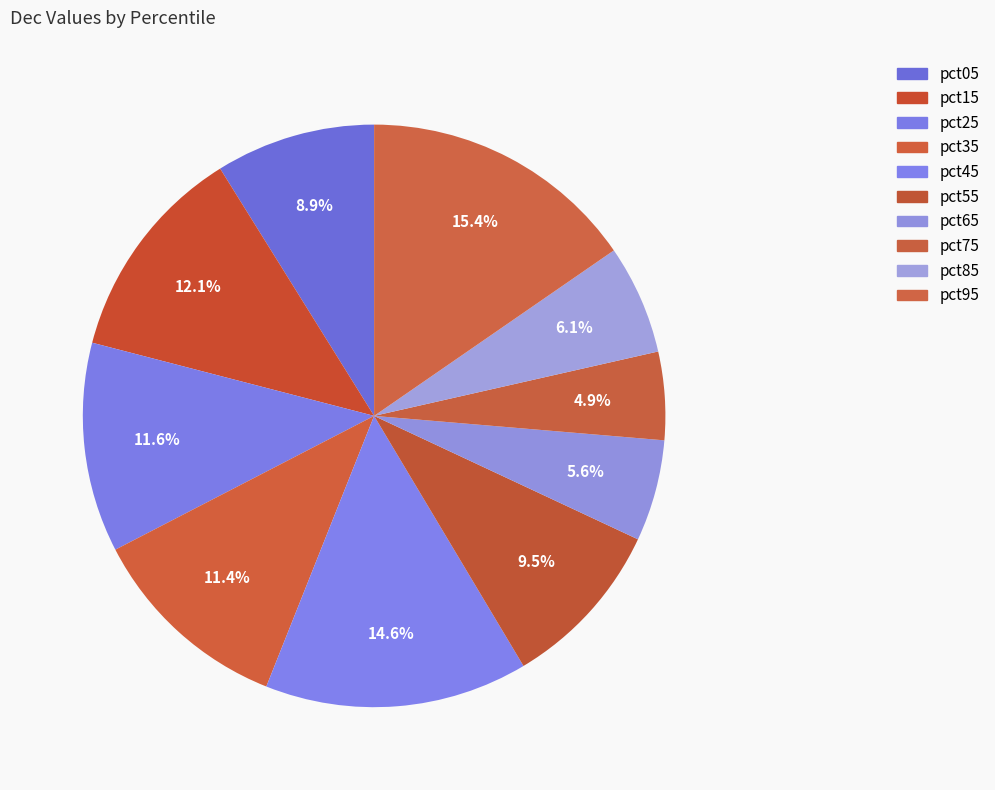

Does pct15 account for over 50% of the chart?

No